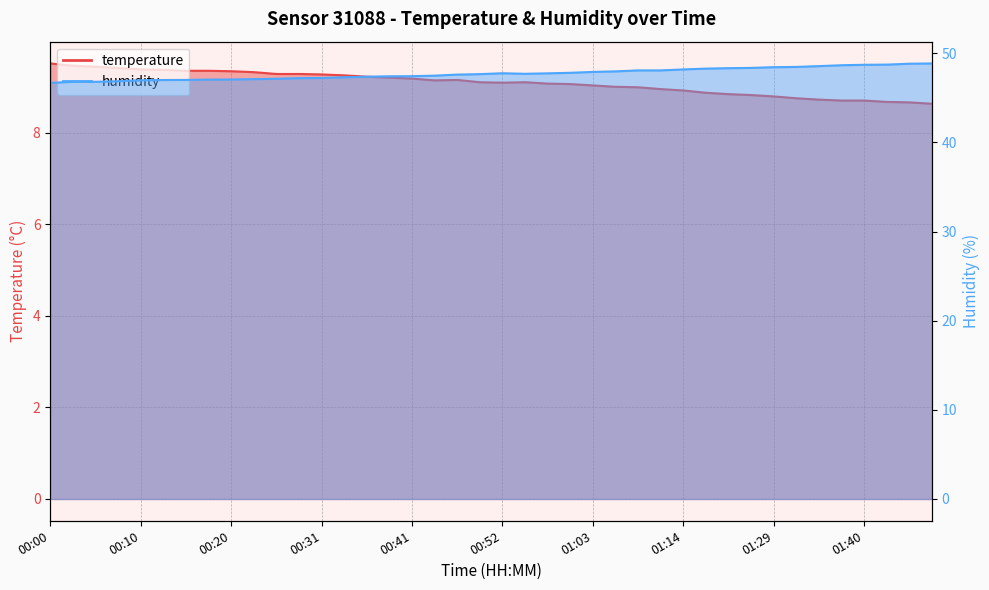

Which category has the lowest value in the humidity series?

00:00